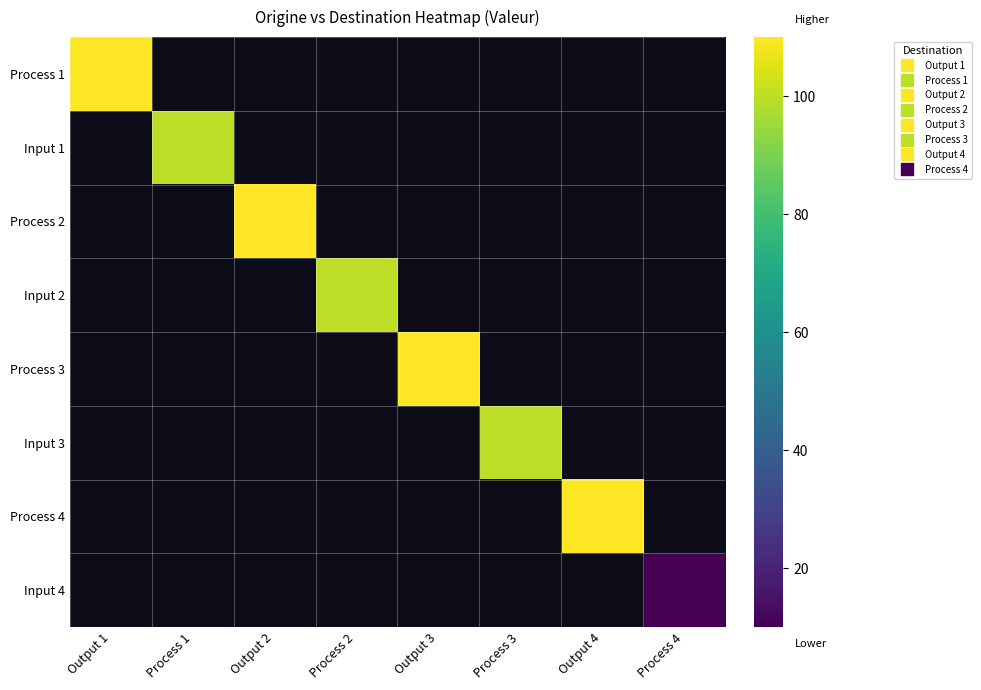

What is the maximum value shown in the chart?

110.0